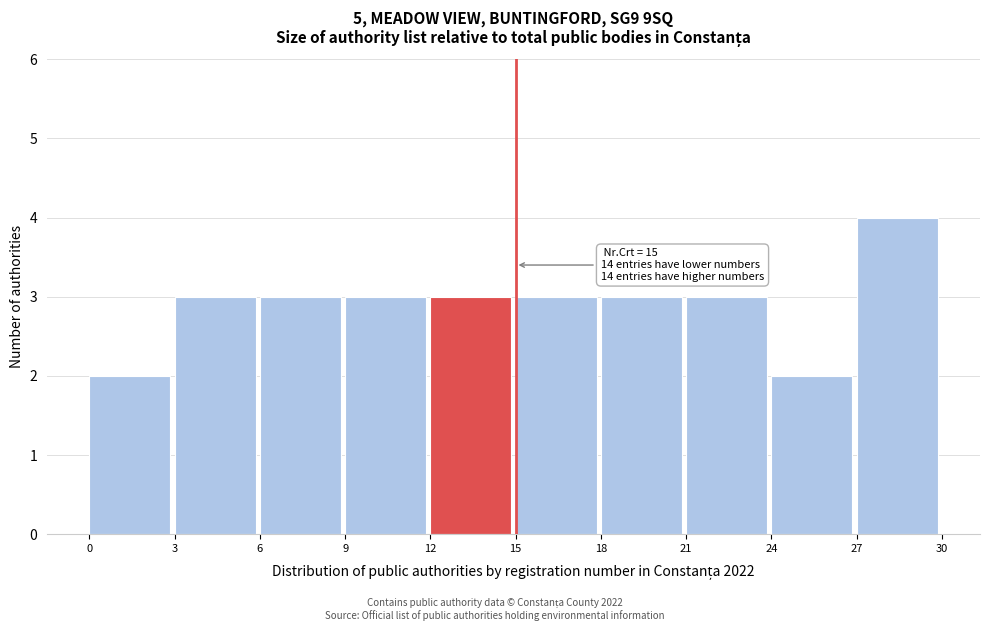

Over which range of the x-axis is the bar tallest?

27 to 30